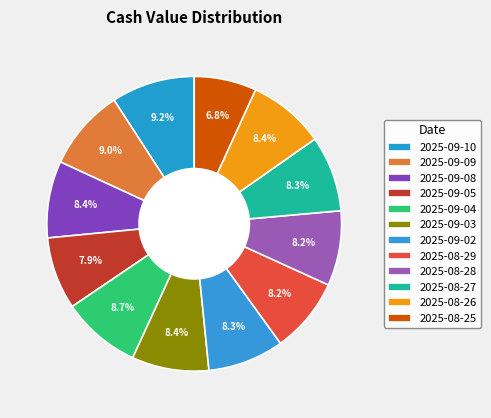

Rank the categories by value from lowest to highest.

2025-08-25, 2025-09-05, 2025-08-28, 2025-08-29, 2025-08-27, 2025-09-02, 2025-09-08, 2025-08-26, 2025-09-03, 2025-09-04, 2025-09-09, 2025-09-10